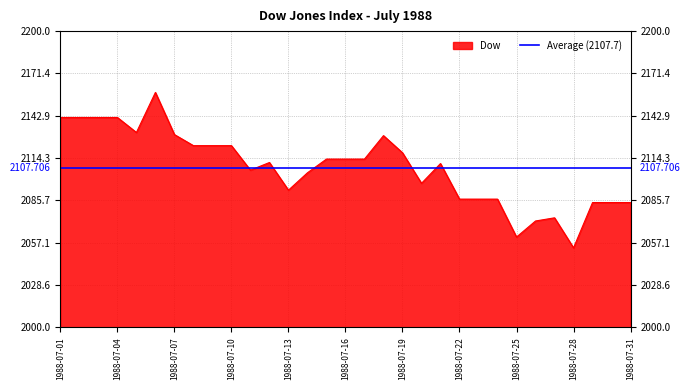

What is the difference between the maximum and minimum values?

104.9